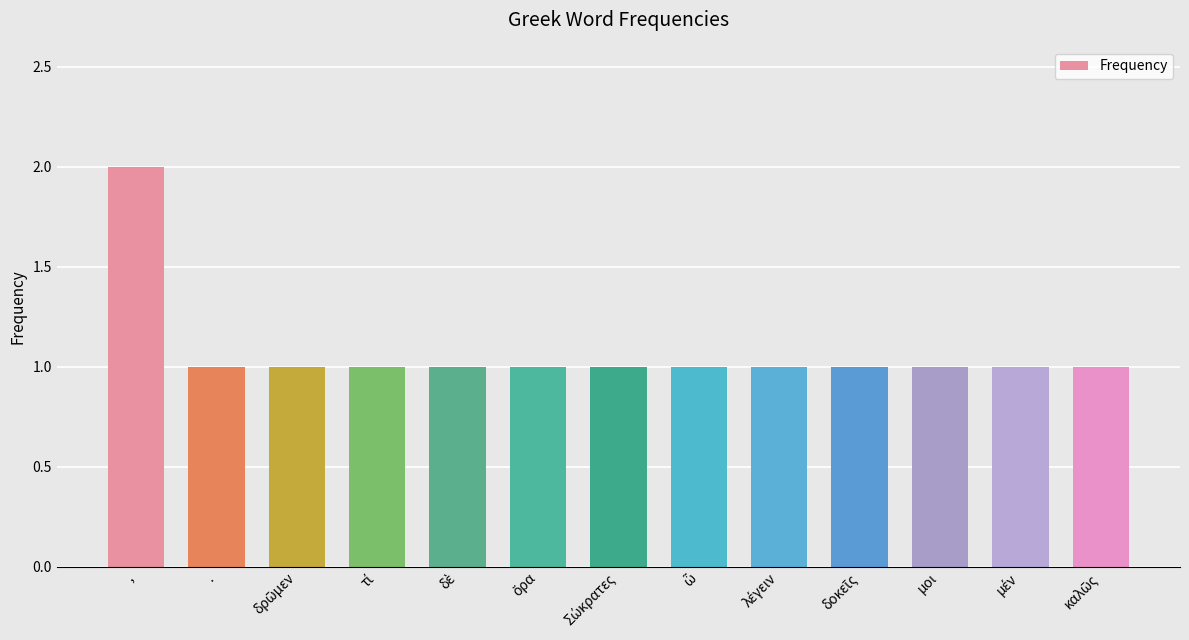

Reading right to left, transcribe all the data shown in this chart.

1	1	1	1	1	1	1	1	1	1	1	1	2